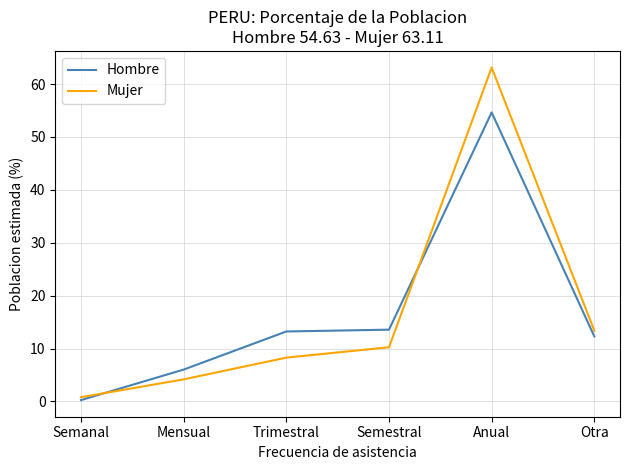

List the series in order of their peak value, lowest first.

Hombre, Mujer